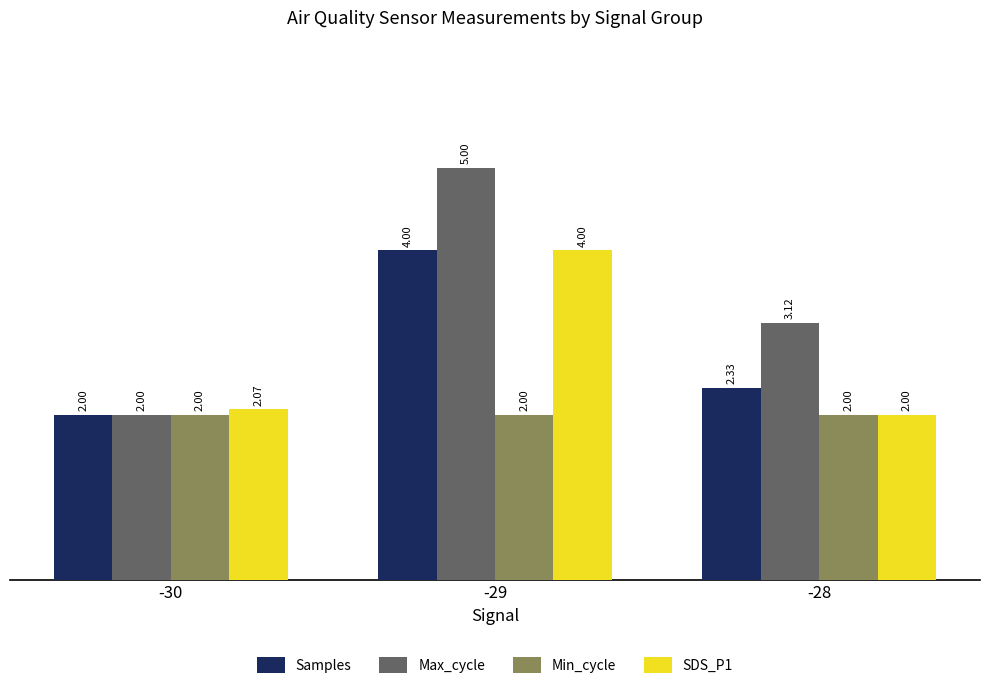

The Min_cycle series shows 3.1 at -30. True or false?

False